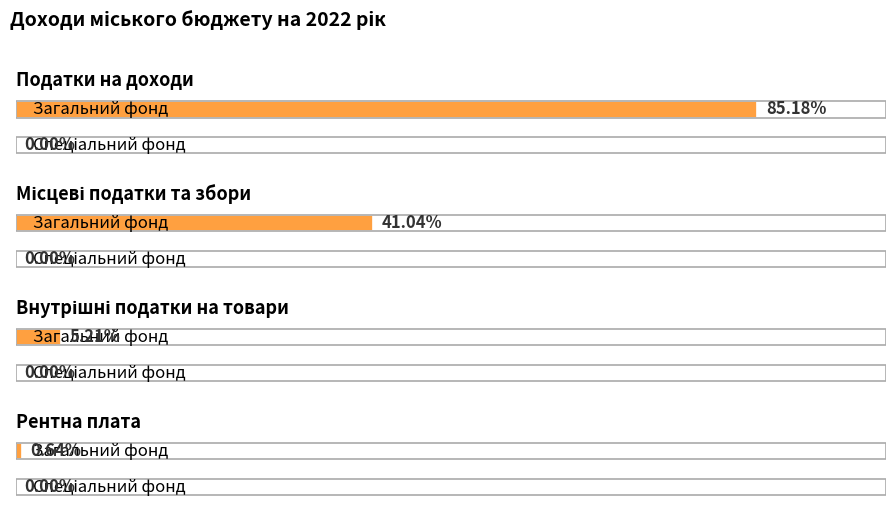

What is the label of the 4th bar from the right?

Податки на доходи